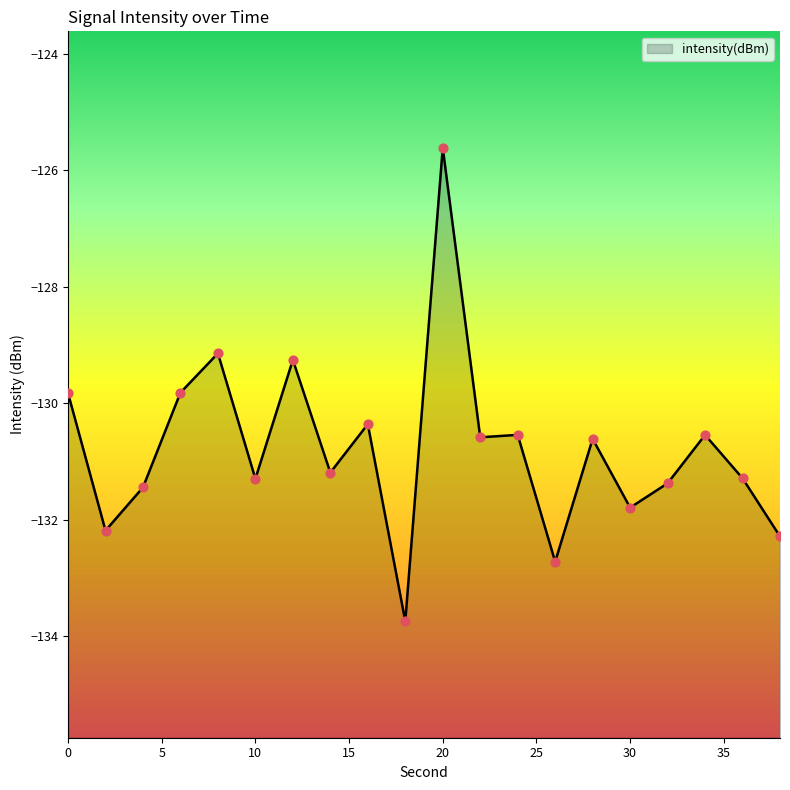

What is the change in value from 16 to 36?

-0.9